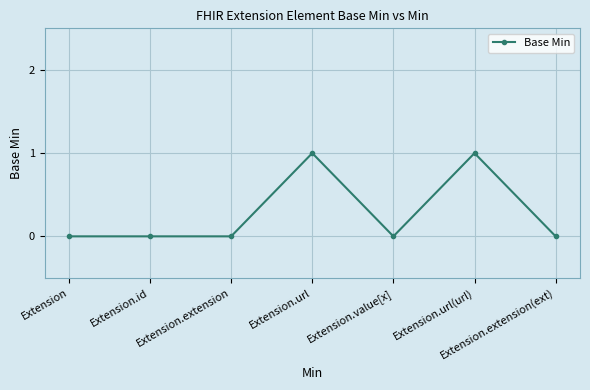

Reading left to right, transcribe all the data shown in this chart.

0	0	0	1	0	1	0